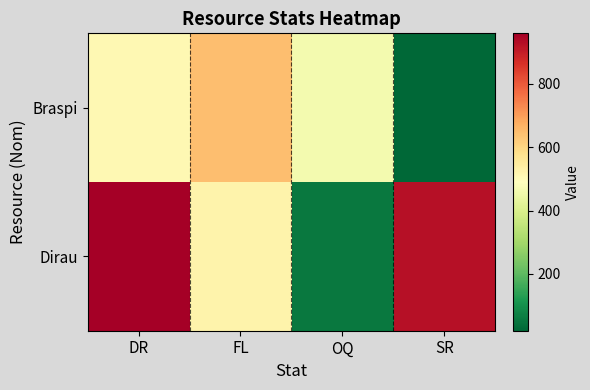

Which series has the widest spread of values?

Dirau